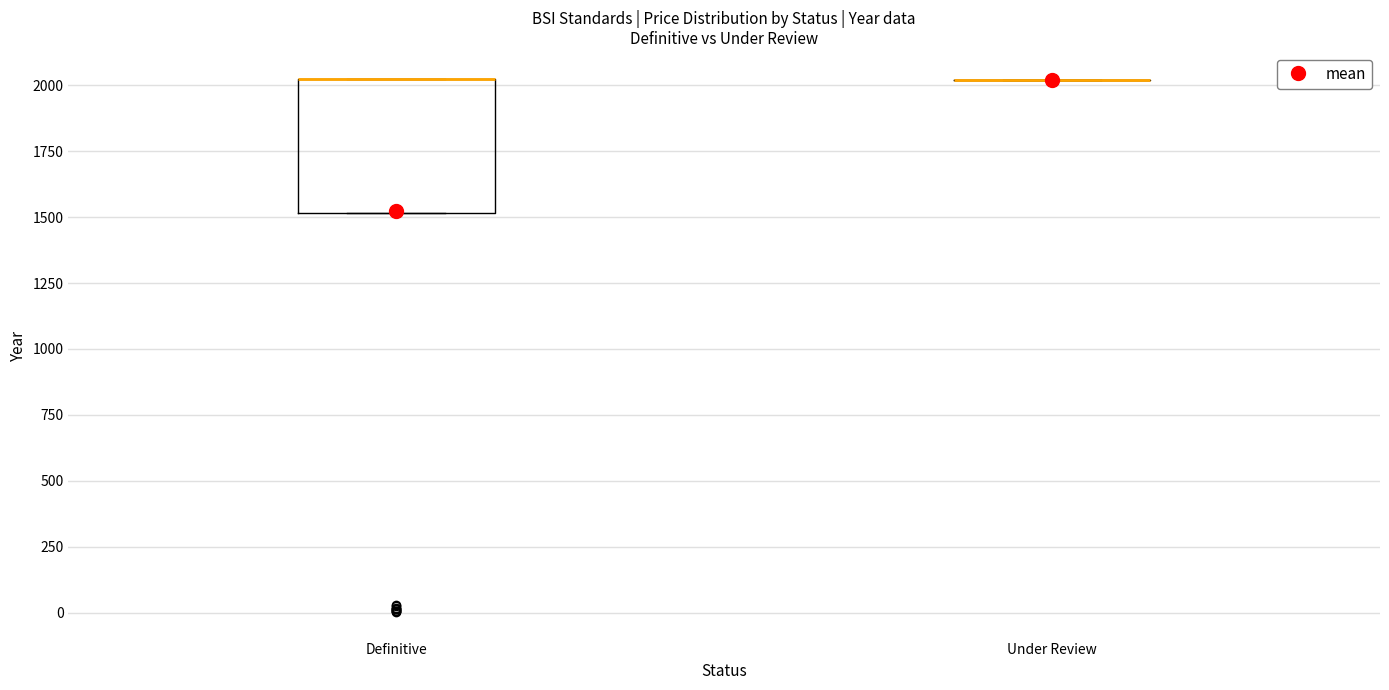

Reading left to right, read every box against the y-axis: the position of its median line, the range the box covers, and the ends of its whiskers. The values are not printed on the chart, so give them approximately, as read against the axis.

Definitive: median 2050 (drawn on the box's upper edge), box 1500 to 2050, whiskers 1500 to 2050
Under Review: box collapsed to a line at 2000, whiskers 2000 to 2000